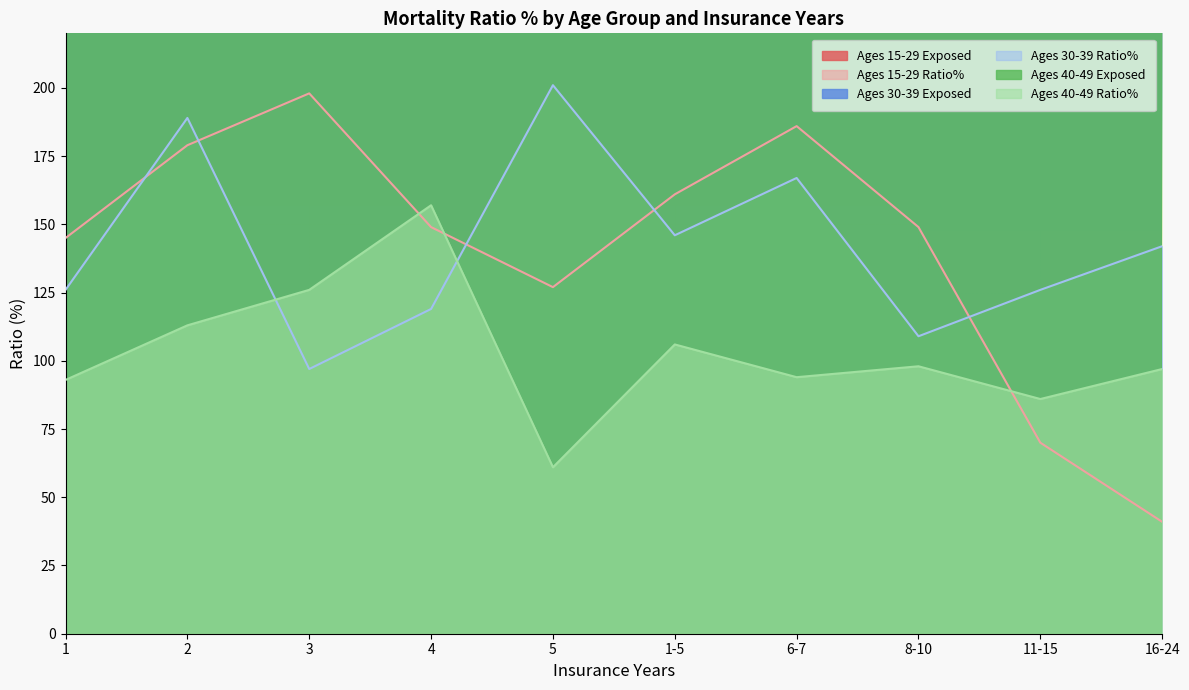

In Ages 30-39 Exposed, how many points are lower than both neighbors (excluding endpoints)?

2